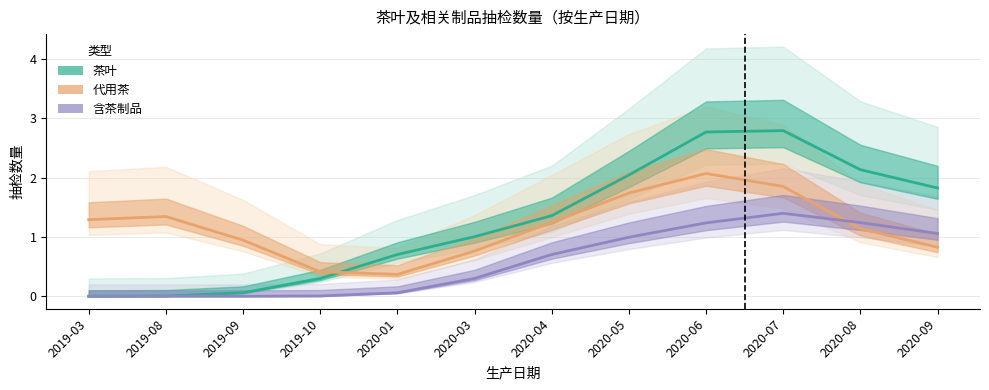

What are all the series names shown in the legend?

茶叶, 代用茶, 含茶制品